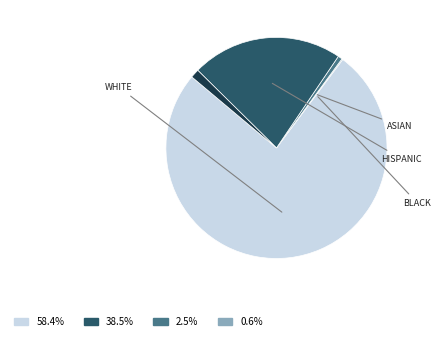

Does any single category account for the majority?

Yes